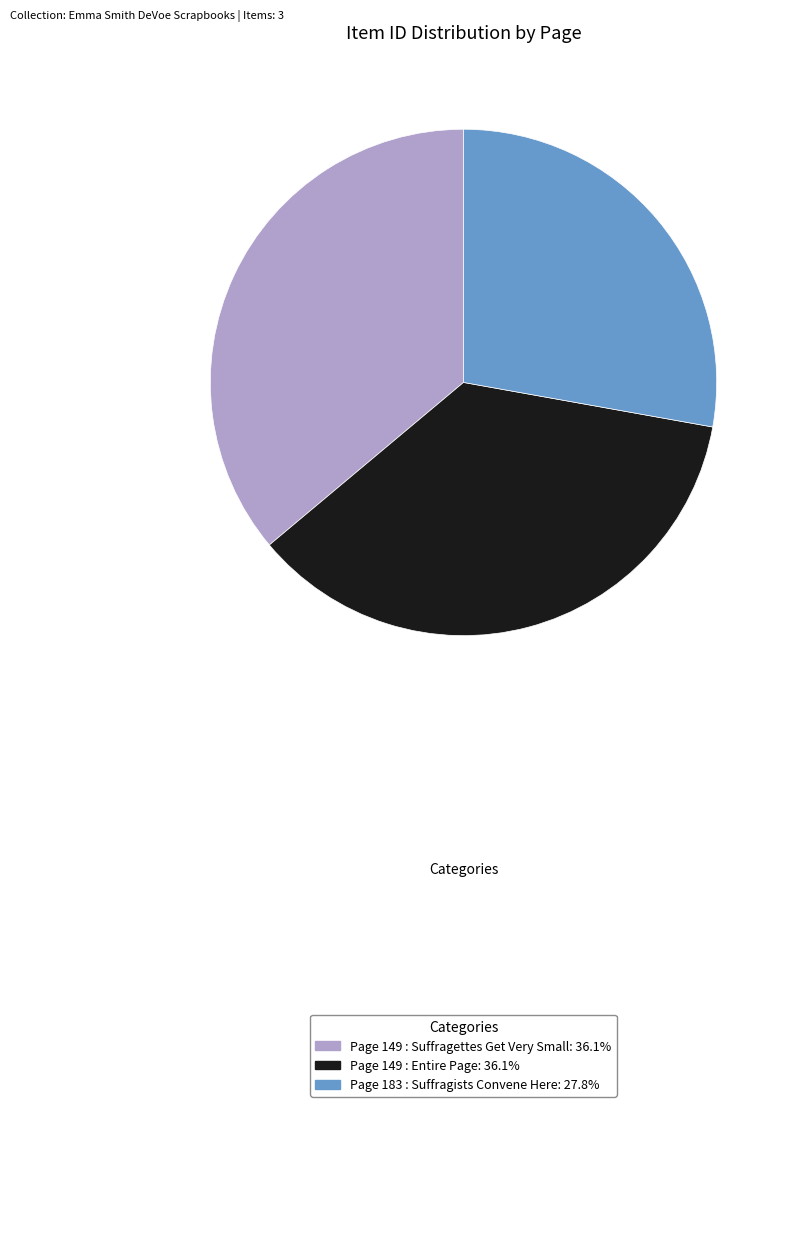

Is there a majority slice in this chart?

No